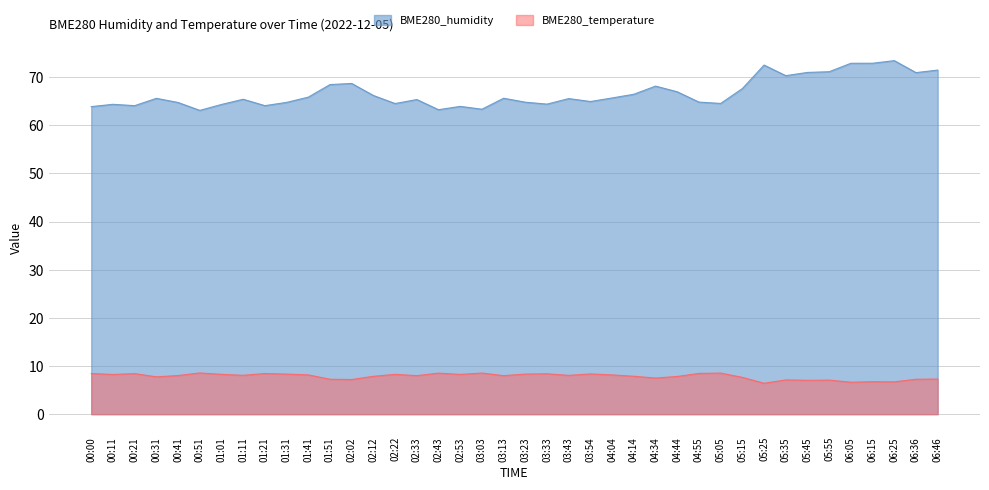

How many data points in BME280_temperature are less than 8?

17